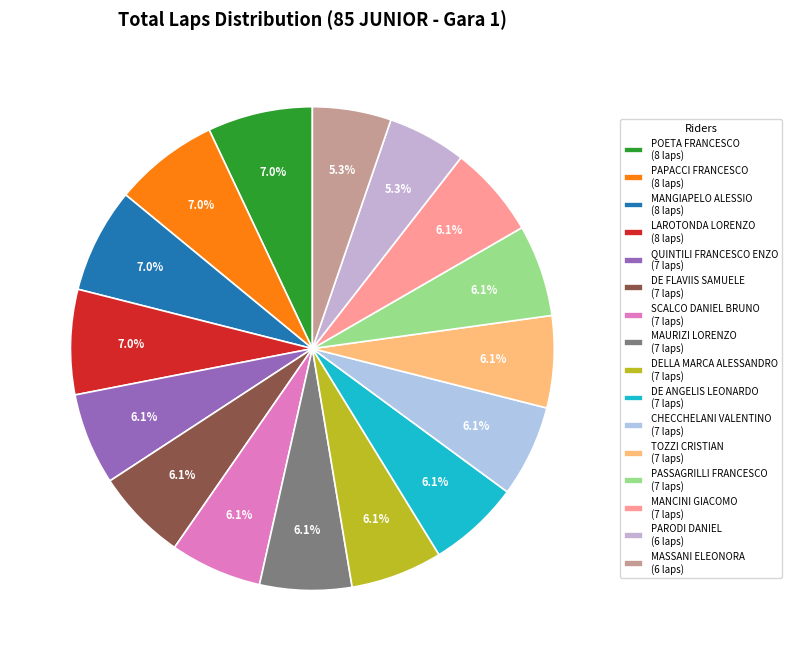

Is there any slice that represents more than half of the pie?

No